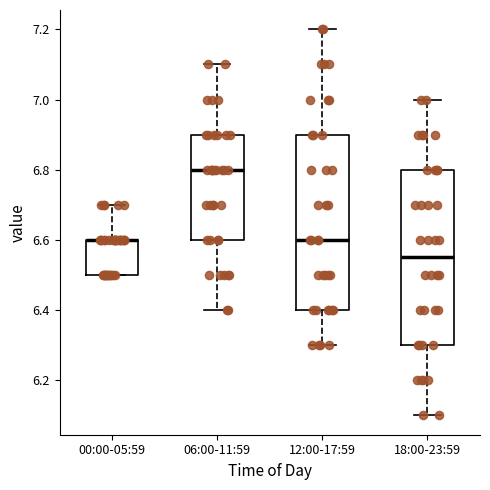

Reading left to right, transcribe this box plot: for each box, give where its median line is, the range the box spans, and where its two whiskers end, as read against the y-axis. The values are not printed on the chart, so give them approximately, as read against the axis.

00:00-05:59: median 6.60 (drawn on the box's upper edge), box 6.50 to 6.60, whiskers 6.50 to 6.70
06:00-11:59: median 6.80, box 6.60 to 6.90, whiskers 6.40 to 7.10
12:00-17:59: median 6.60, box 6.40 to 6.90, whiskers 6.30 to 7.20
18:00-23:59: median 6.56, box 6.30 to 6.80, whiskers 6.10 to 7.00